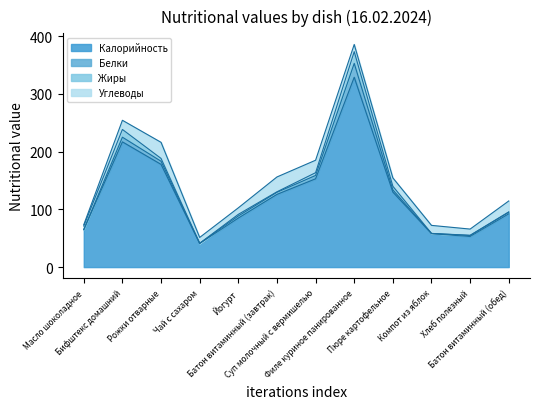

What is the smallest value displayed?

0.1